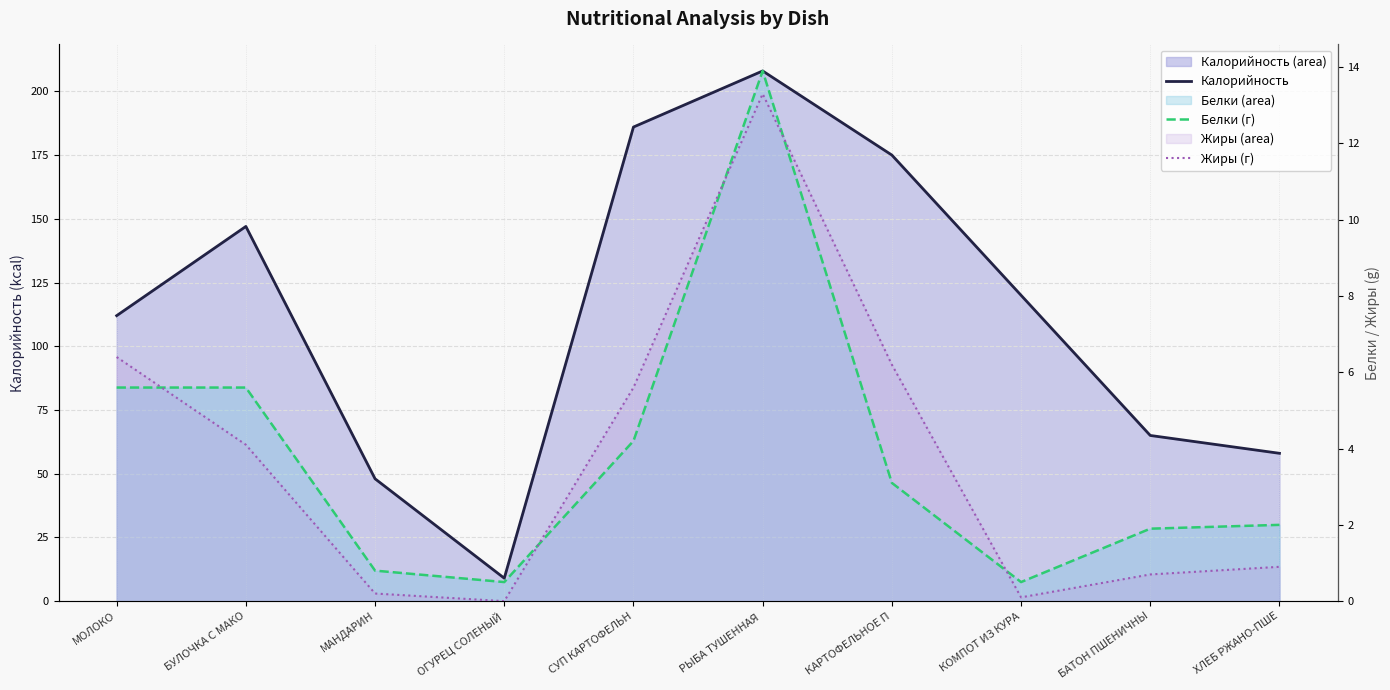

What is the difference between the second highest and minimum values in the Белки (г) series?

5.1